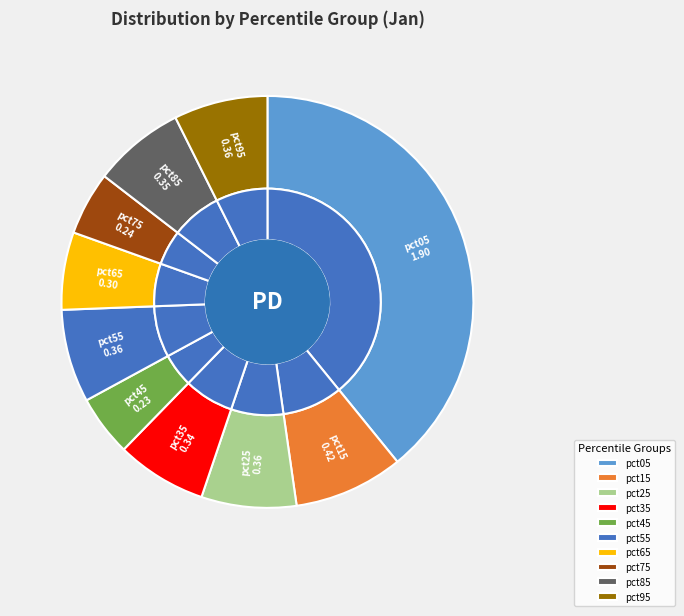

Which category has the smallest portion of the pie?

pct45